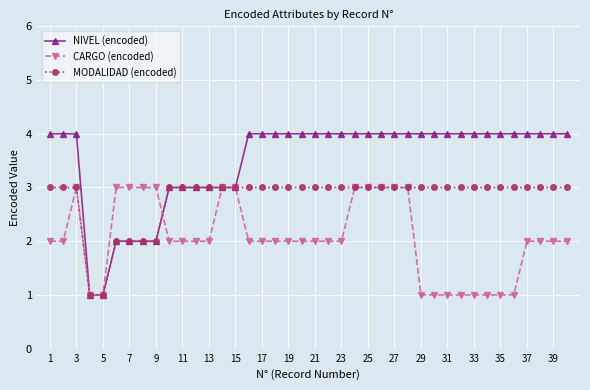

What is the difference between the maximum and minimum values in the CARGO (encoded) series?

2